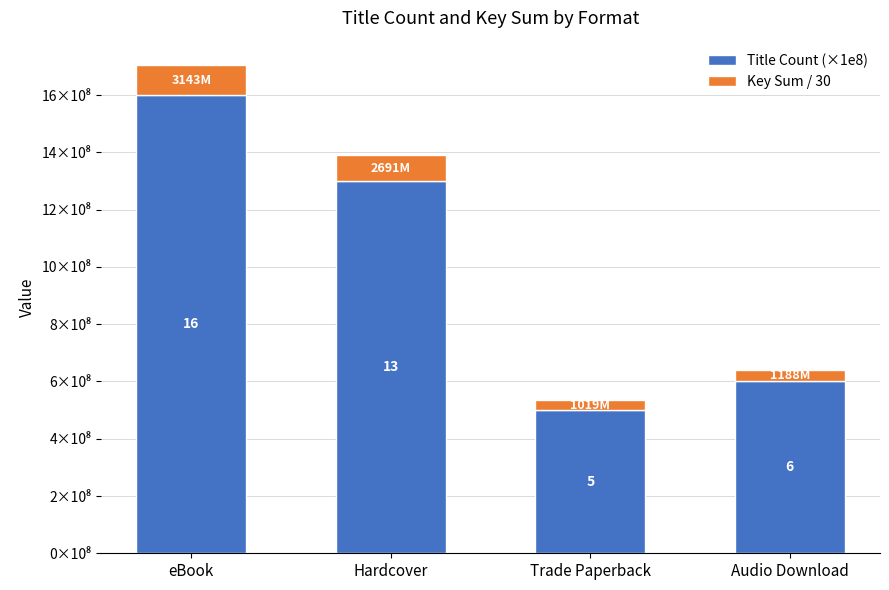

Which series has the widest spread of values?

Title Count (×1e8)